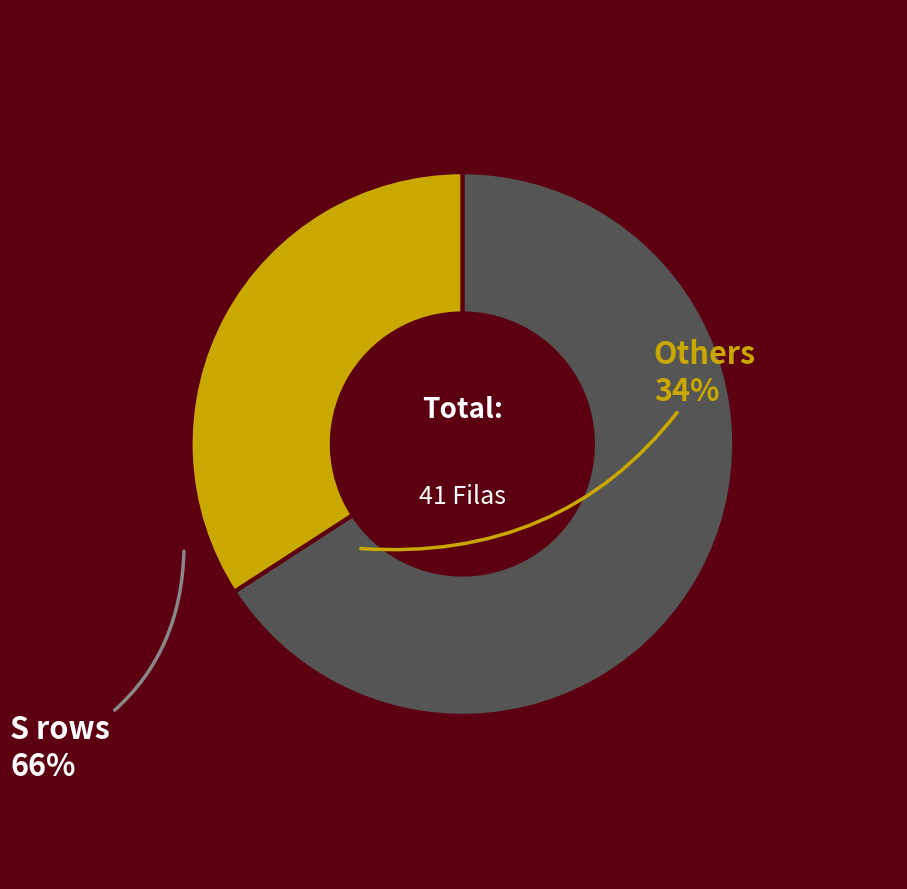

Is there a majority slice in this chart?

Yes